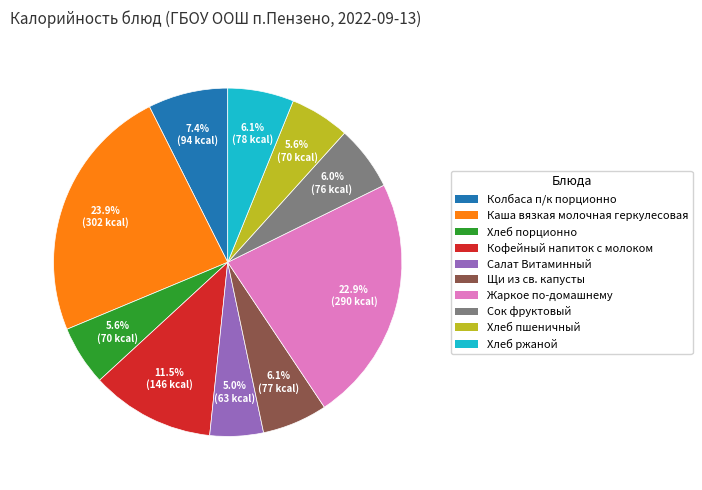

Does any single category account for the majority?

No